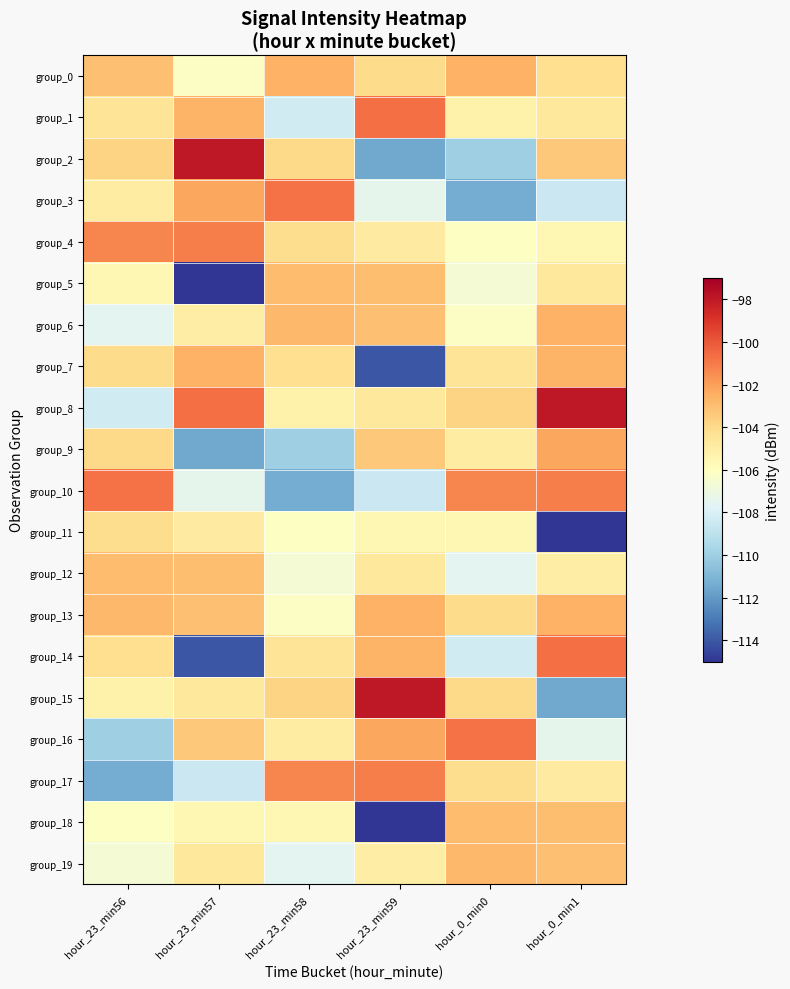

Which has a higher value, hour_0_min1 or hour_23_min56?

hour_23_min56